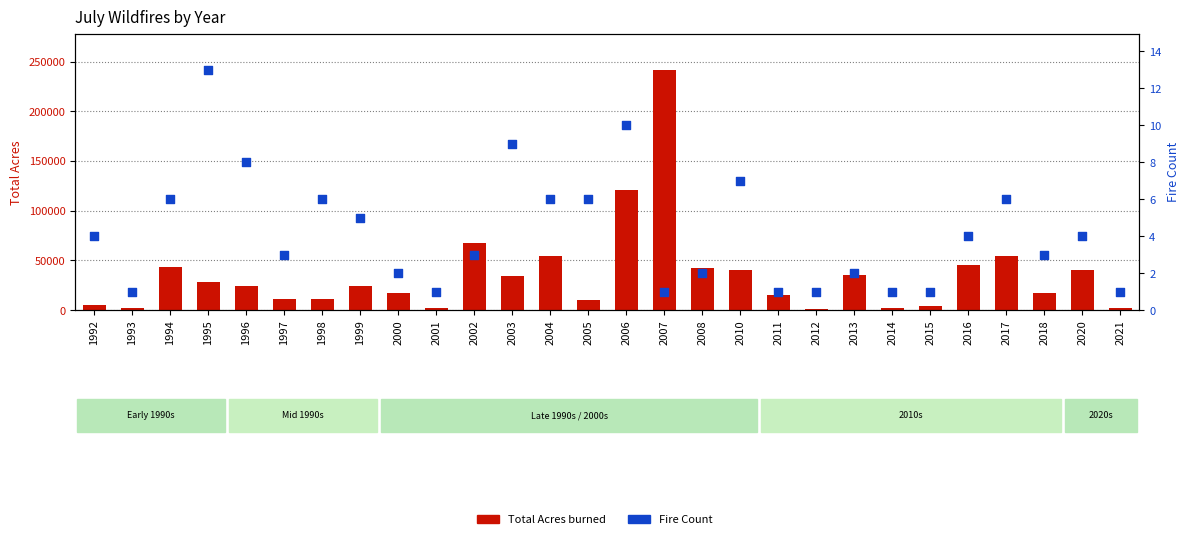

At which category is the sum across all series the highest?

2007